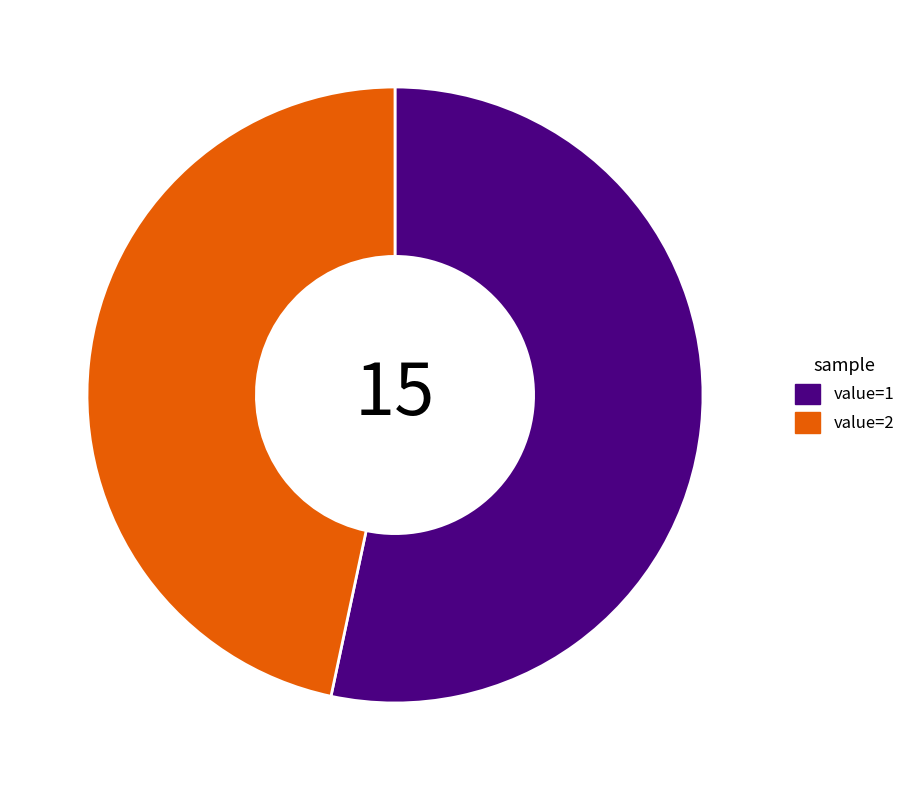

Does value=2 represent more than half of the total?

No